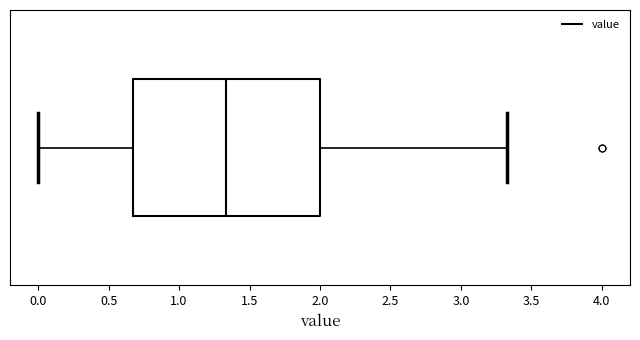

Where is the right edge of the box on the x-axis? The values are not printed on the chart, so give them approximately, as read against the axis.

2.00